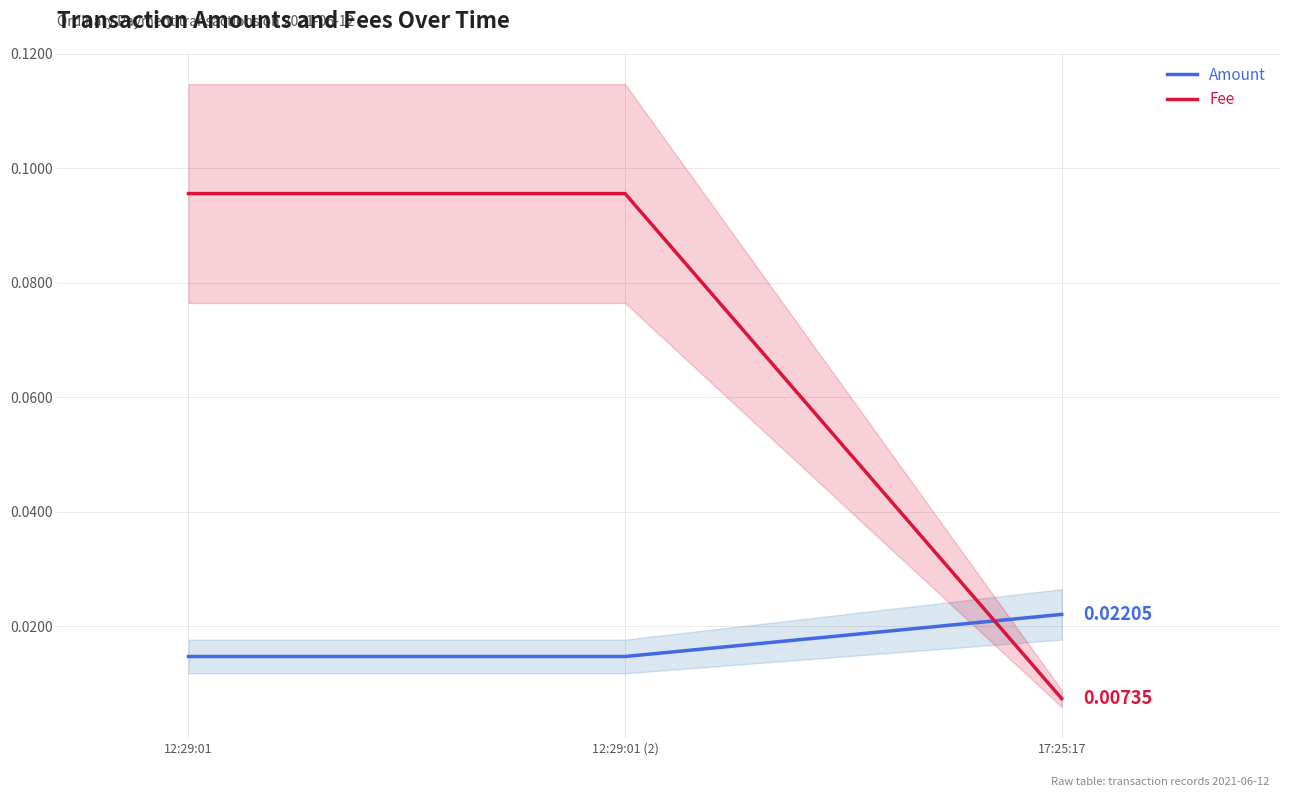

What are all the series names shown in the legend?

Amount, Fee